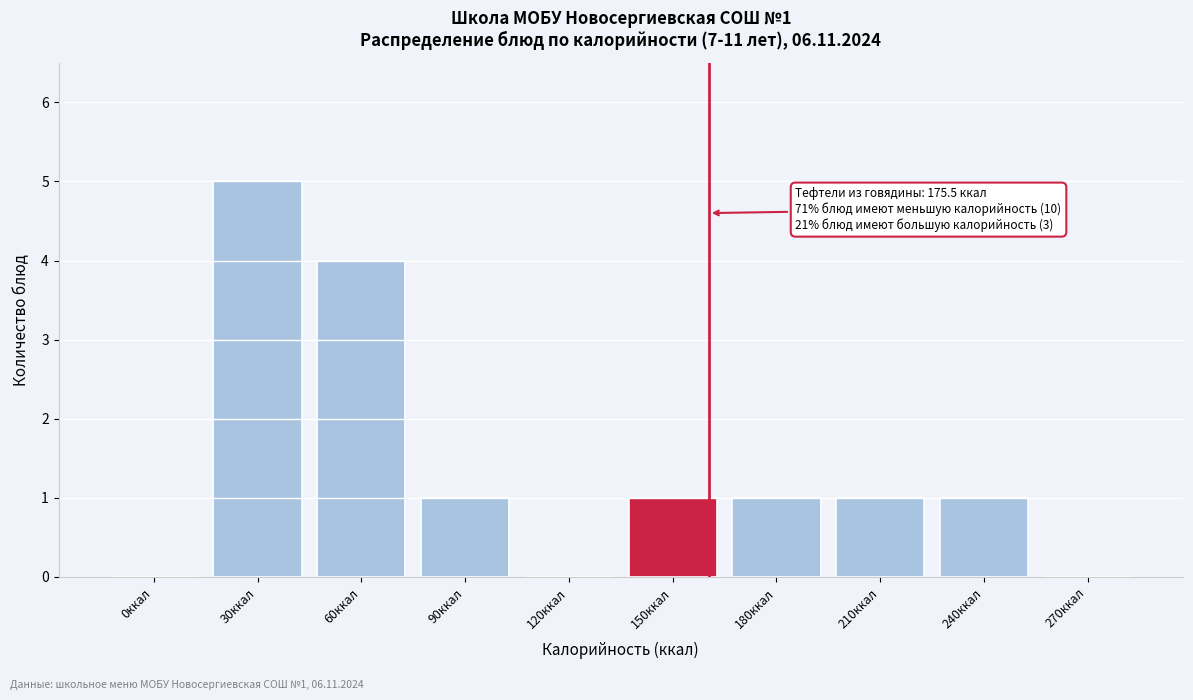

Reading left to right, extract all data points from this chart.

0ккал=0	30ккал=5	60ккал=4	90ккал=1	120ккал=0	150ккал=1	180ккал=1	210ккал=1	240ккал=1	270ккал=0